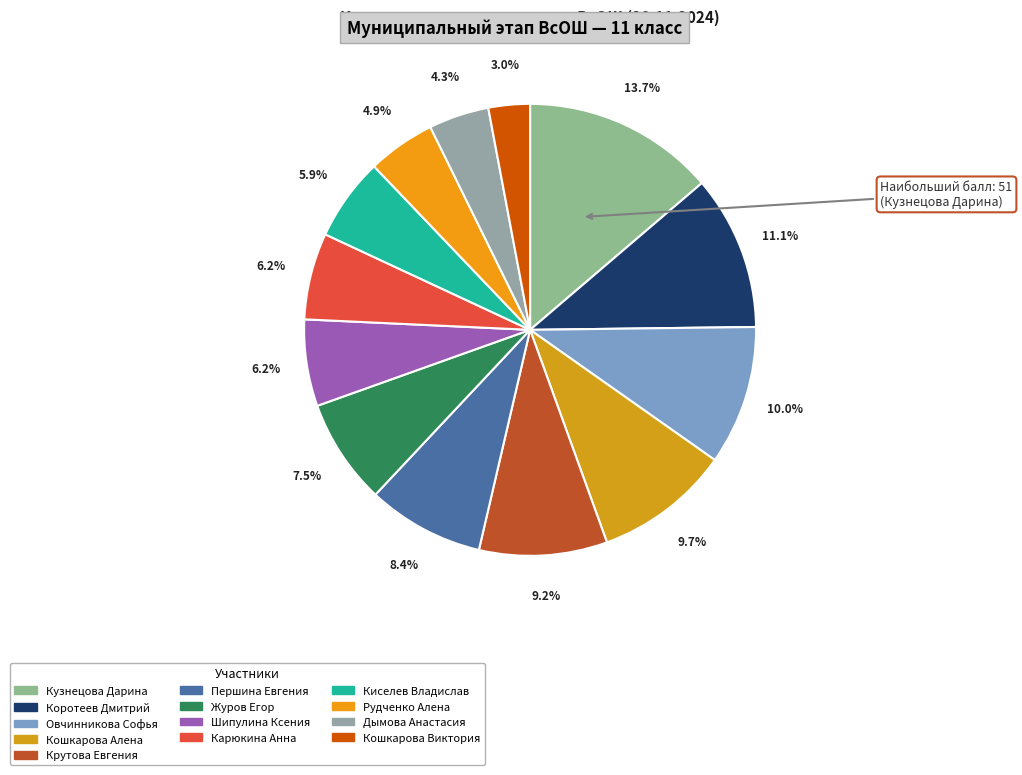

What percentage is the Кошкарова Виктория slice, to the nearest percent?

3%